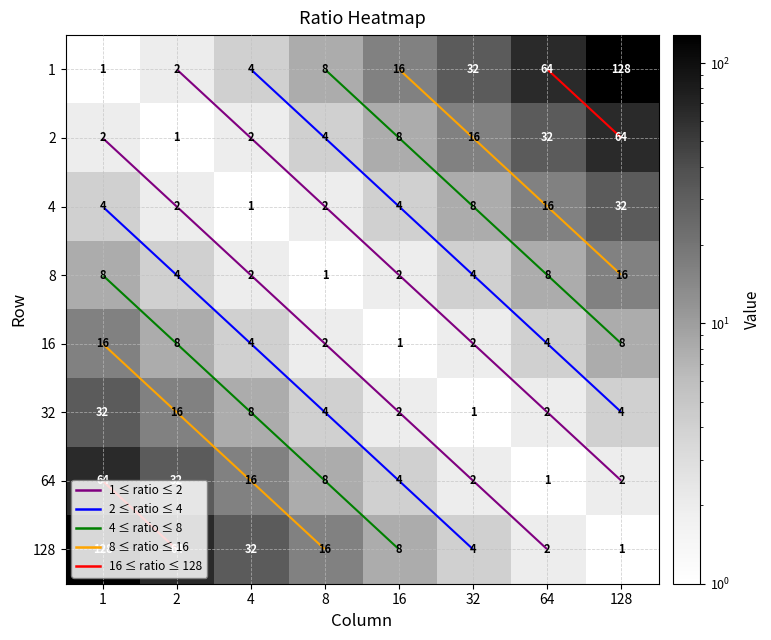

True or false: 8 has a value of 0 at 8.

False